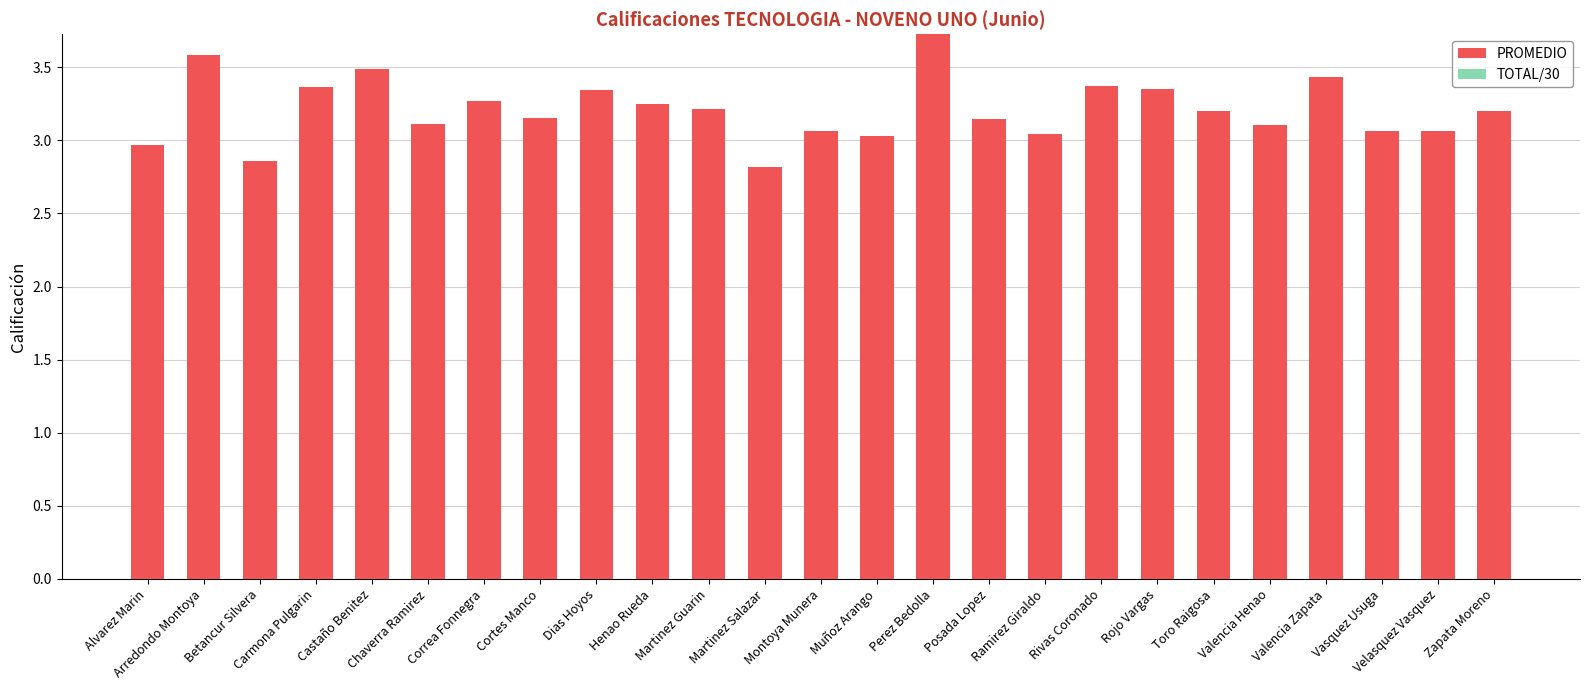

What is the label of the 11th bar from the right?

Perez Bedolla